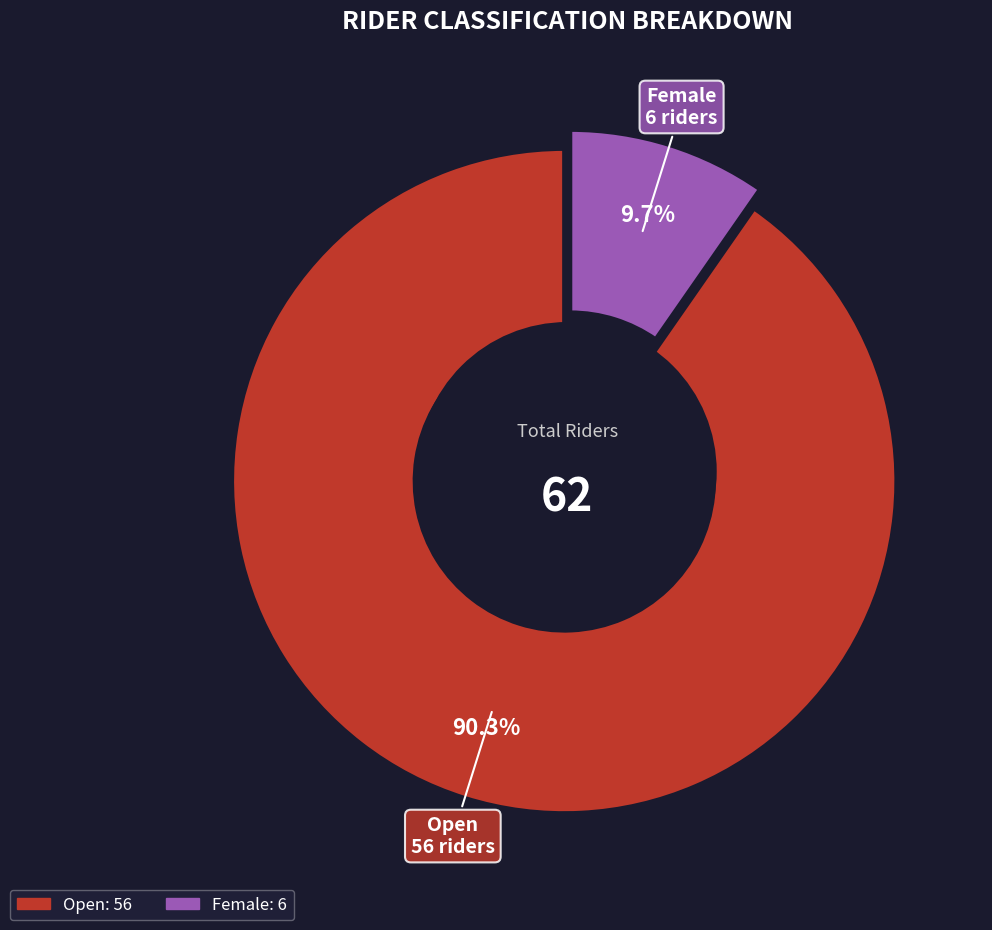

Combined, what portion of the pie is Female and Open?

100.0%